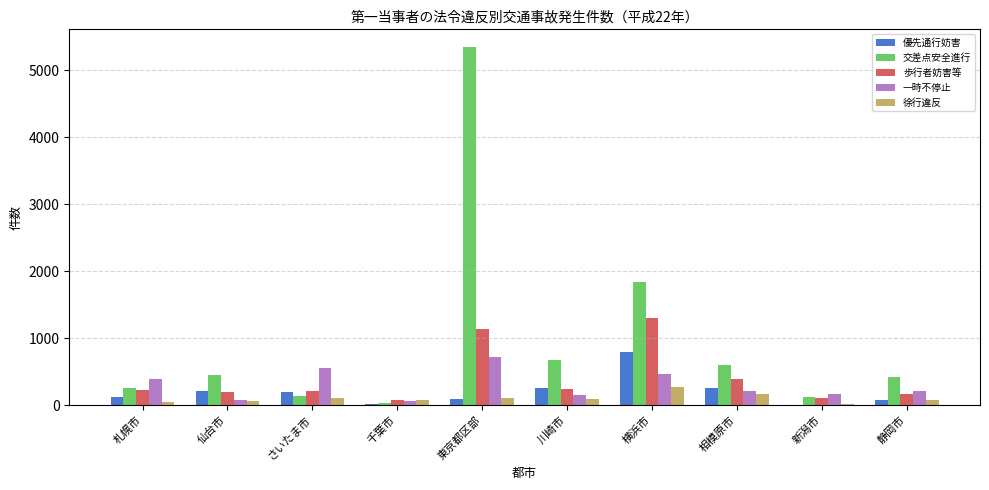

What is the sum of the 交差点安全進行 values at 千葉市 and 新潟市?

153